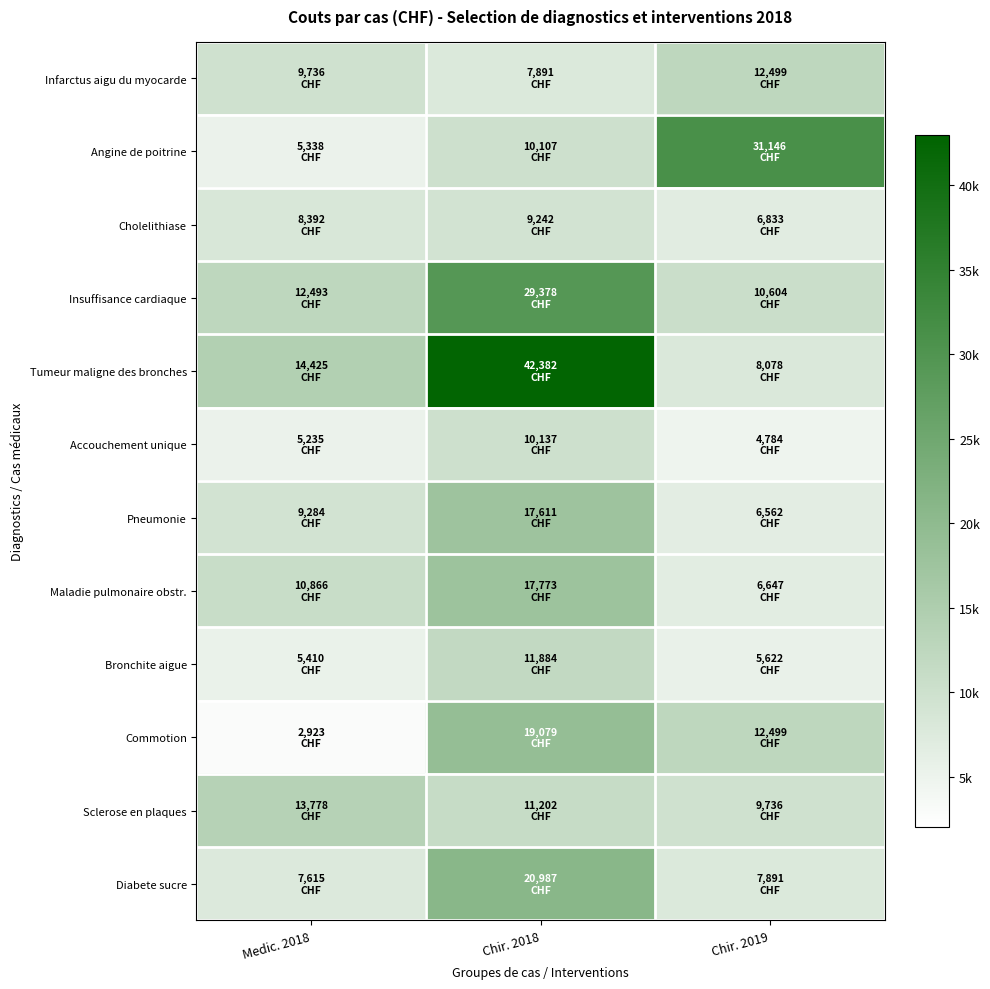

At how many categories does at least one series exceed 20635?

2